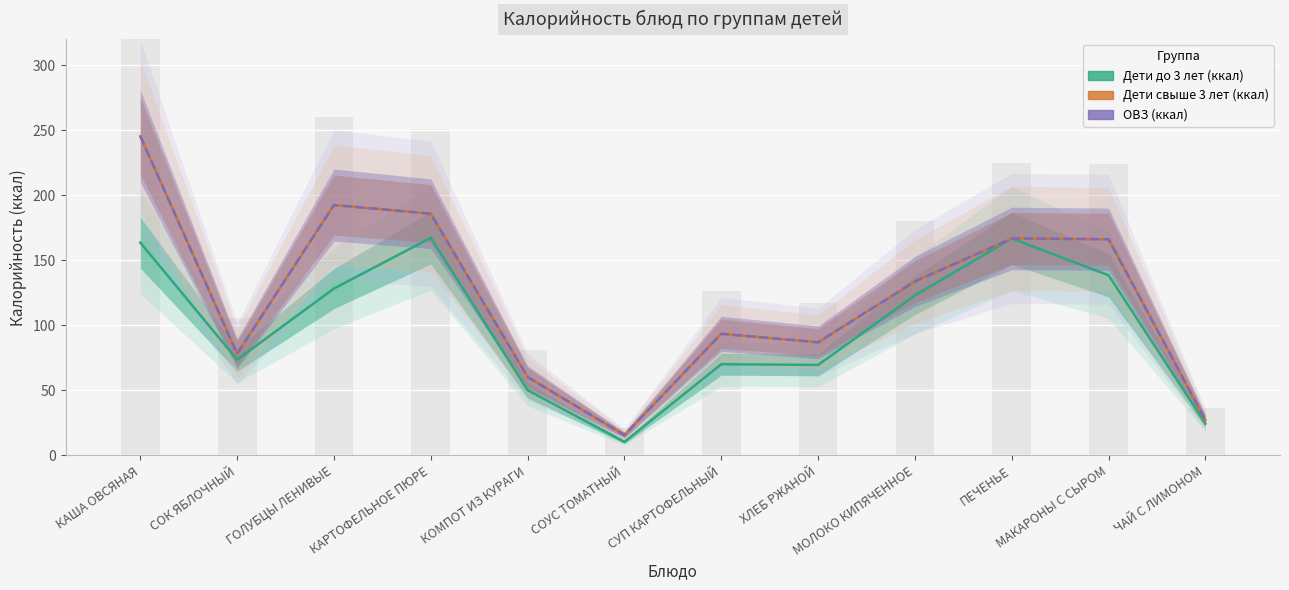

Does the chart contain any negative values?

No